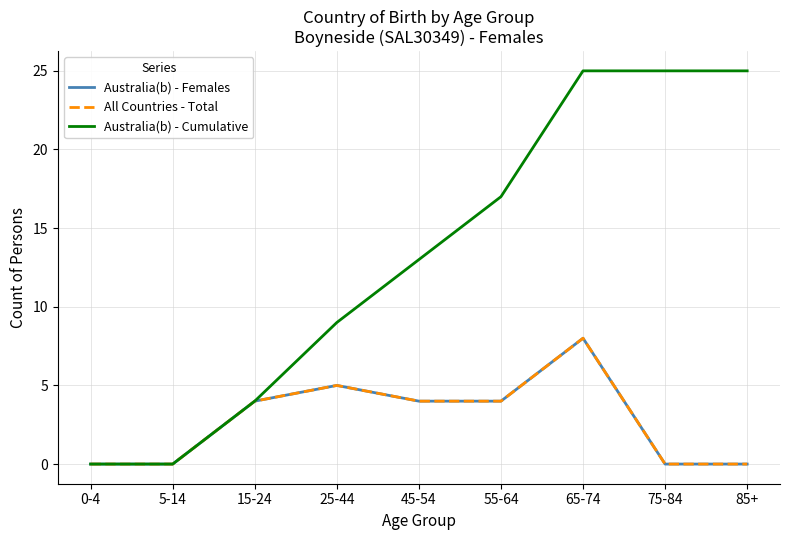

Does the chart display data point markers on the line(s)?

No